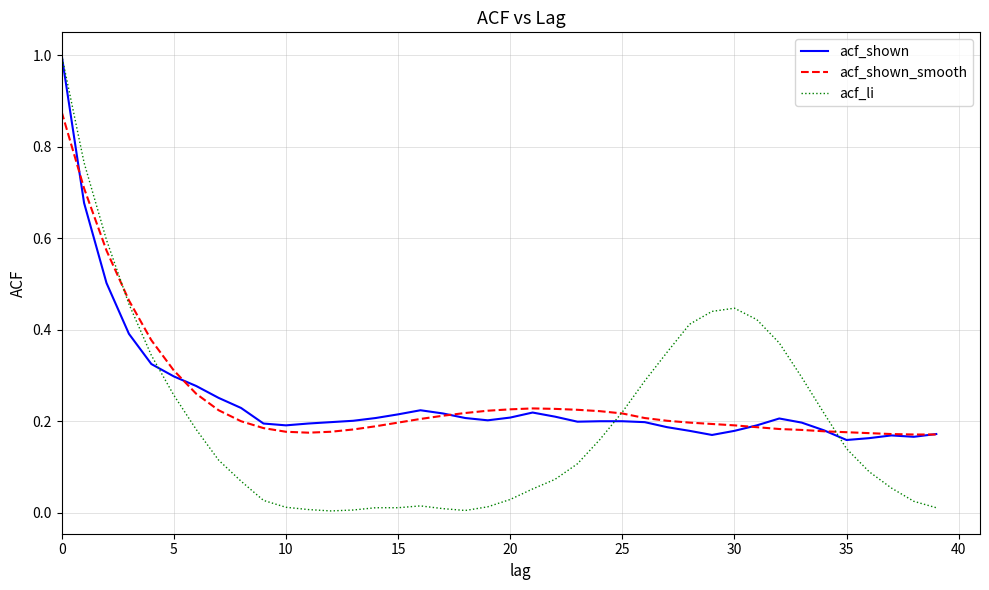

In acf_shown_smooth, how many points are higher than both neighbors (excluding endpoints)?

1